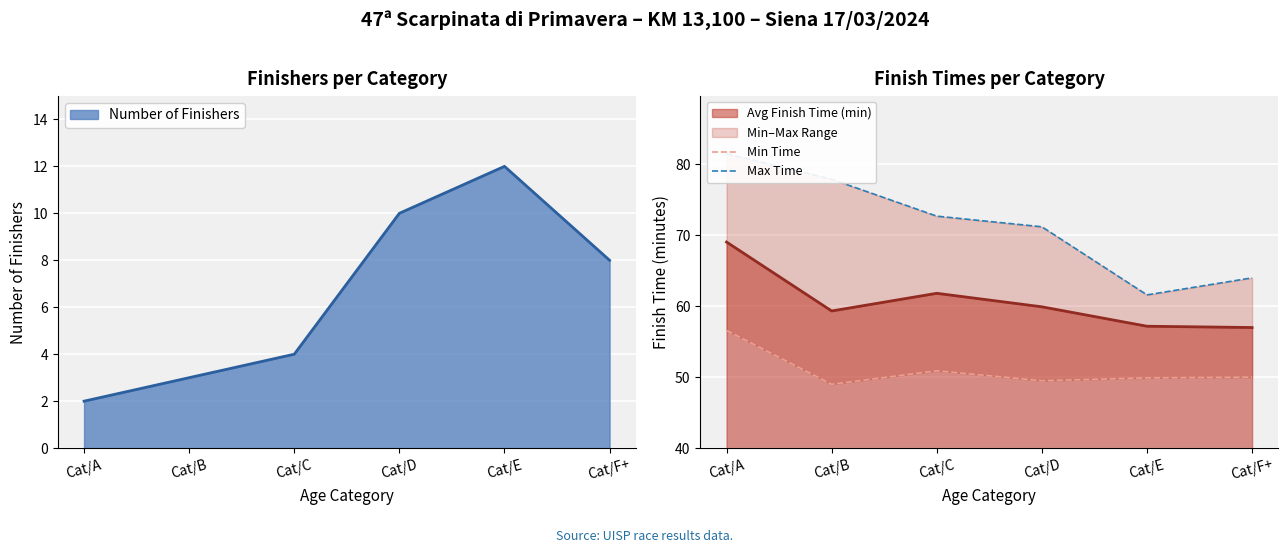

At which label is Number of Finishers closest to 7?

Cat/F+